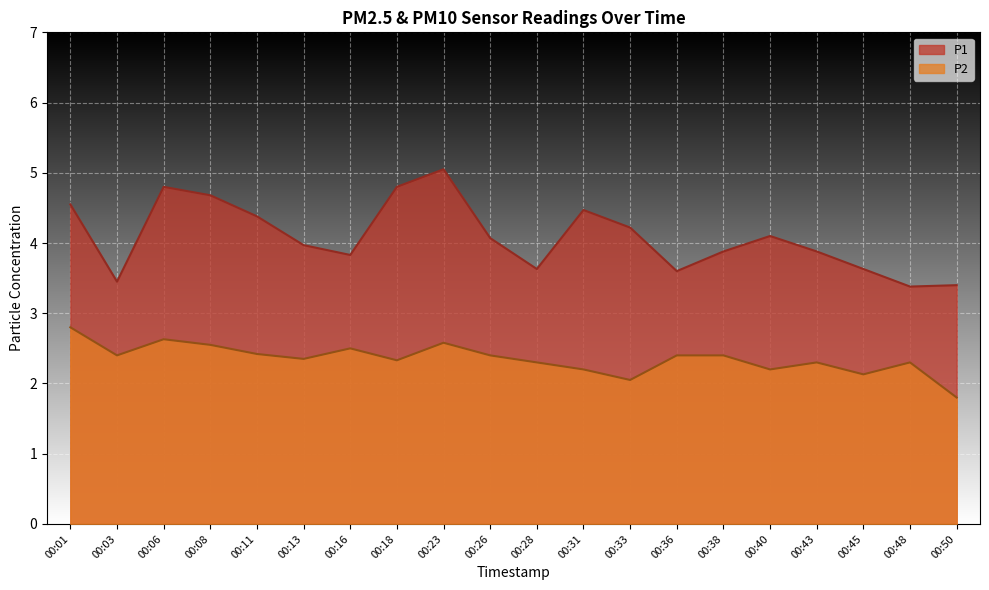

How many data points in P1 are less than 4?

10